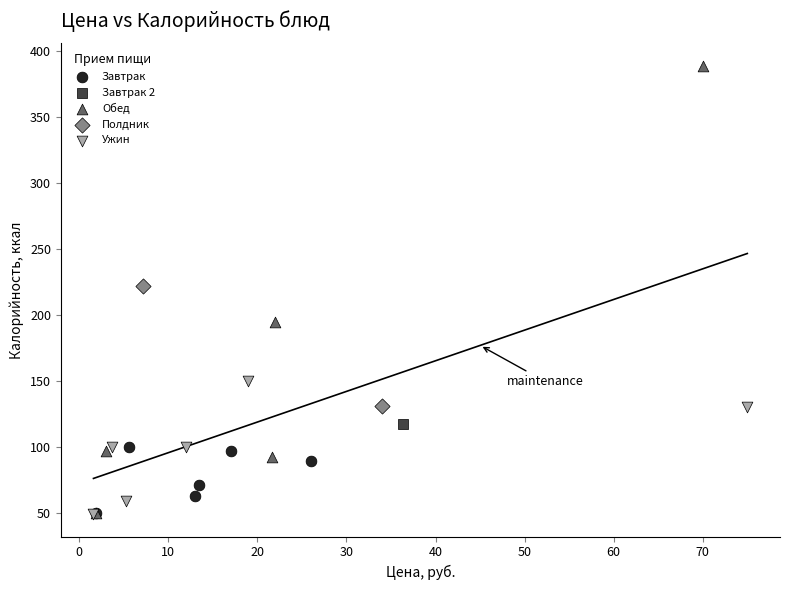

What are all the series names shown in the legend?

Завтрак, Завтрак 2, Обед, Полдник, Ужин